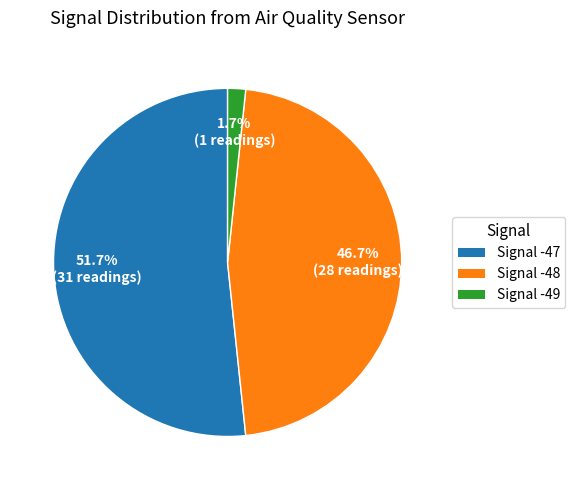

Which category has the biggest portion of the pie?

Signal -47